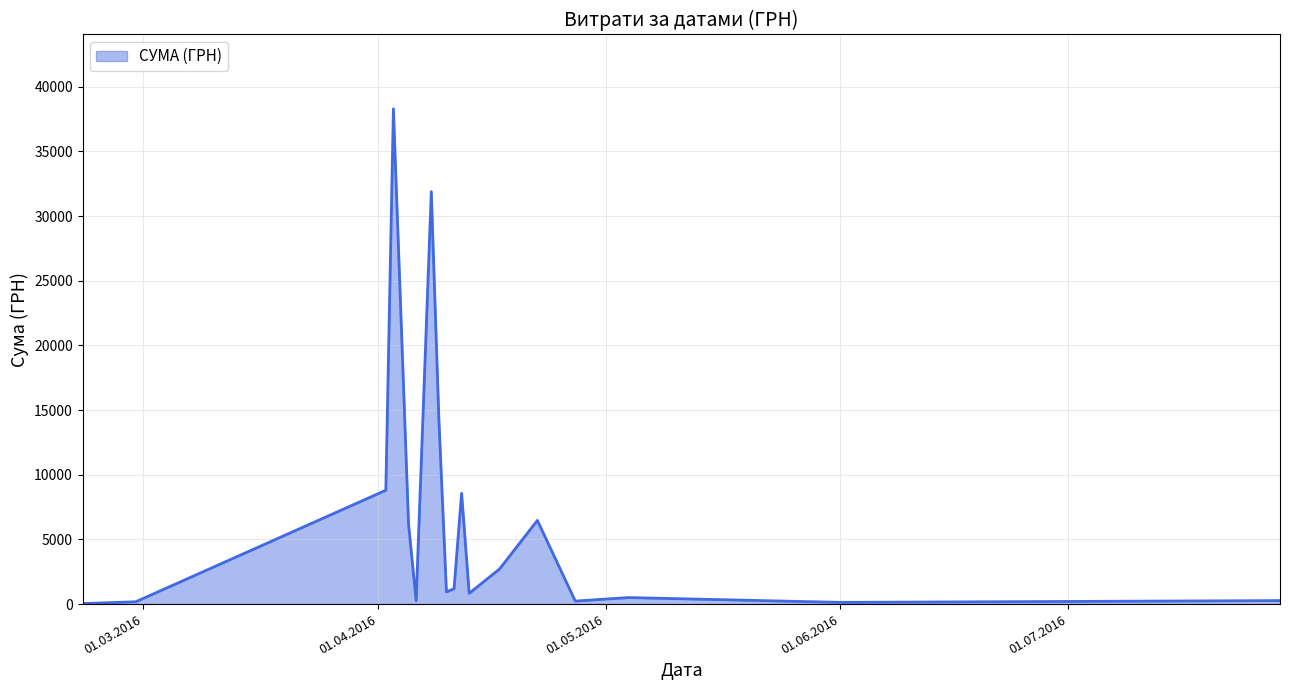

What is the difference between the maximum and minimum values?

38264.5